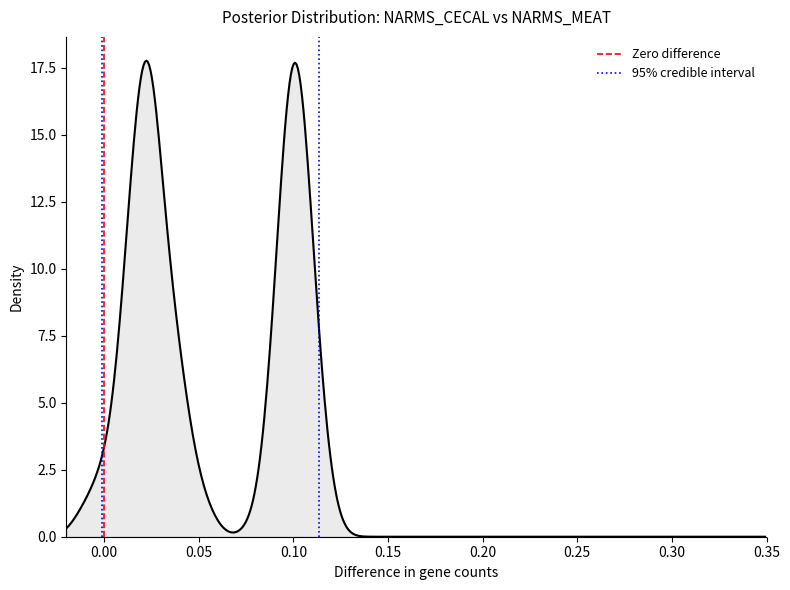

What is the greatest value displayed?

17.8